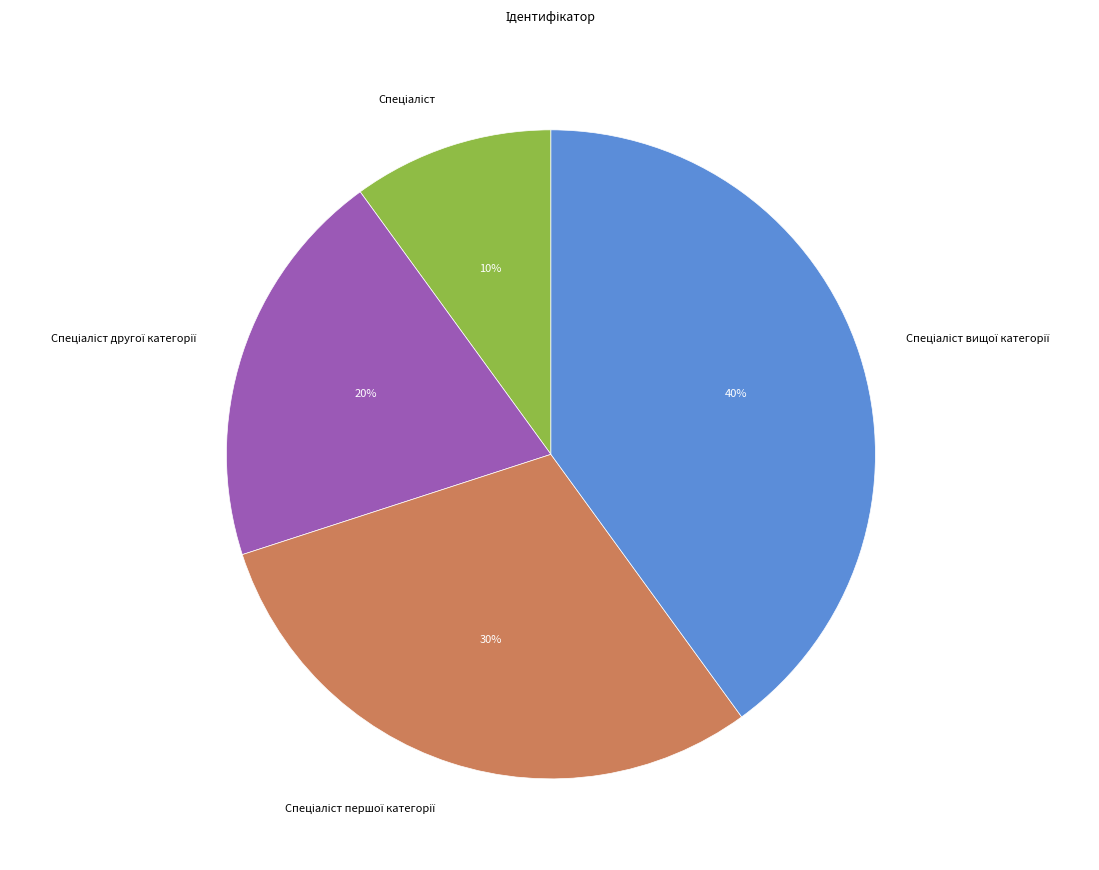

To the nearest percent, what is the average slice percentage?

25%